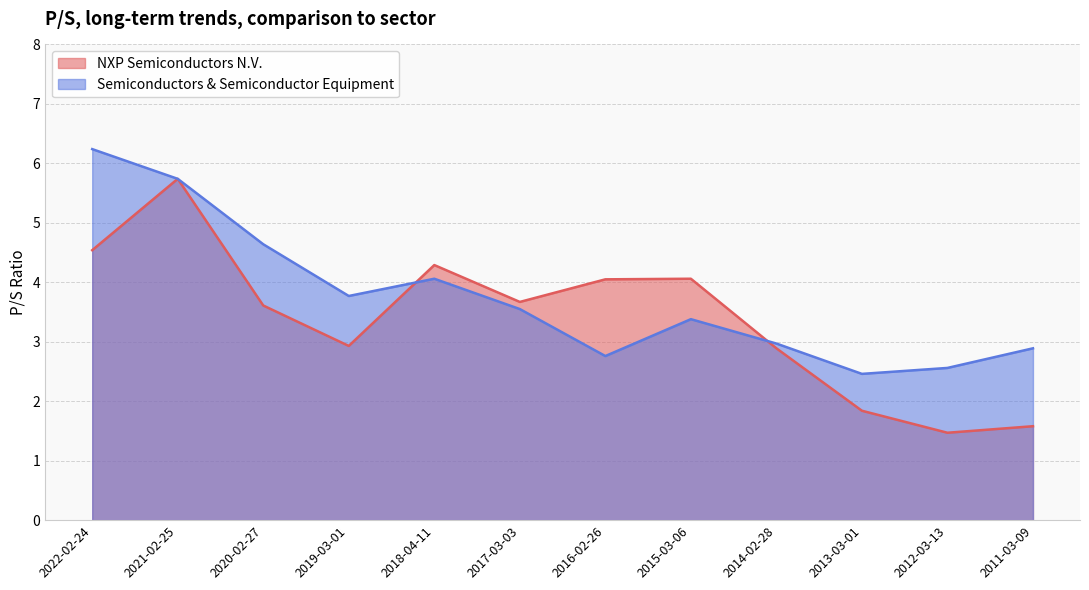

Is the value of Semiconductors & Semiconductor Equipment at 2020-02-27 greater than the value of NXP Semiconductors N.V. at 2021-02-25?

No